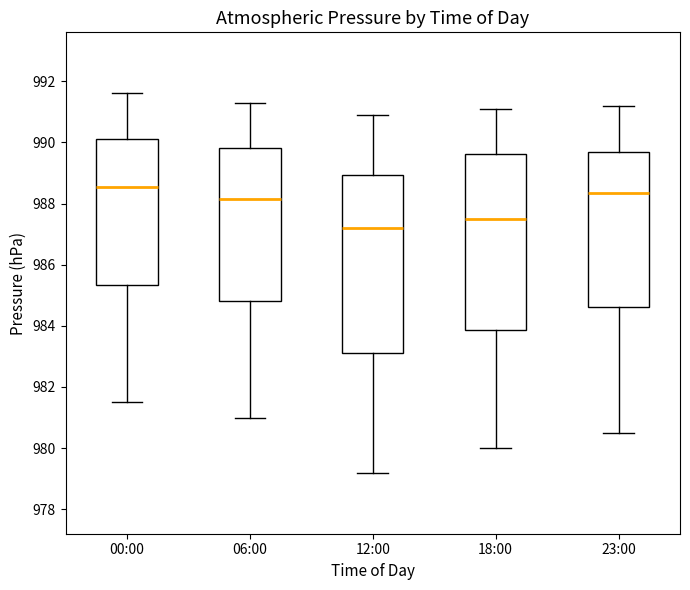

Which box has the lowest median line?

12:00